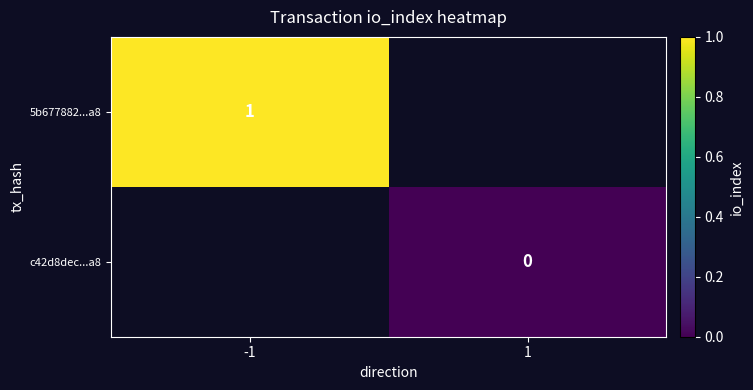

The value of 5b677882...a8 at -1 is 1. True or false?

True